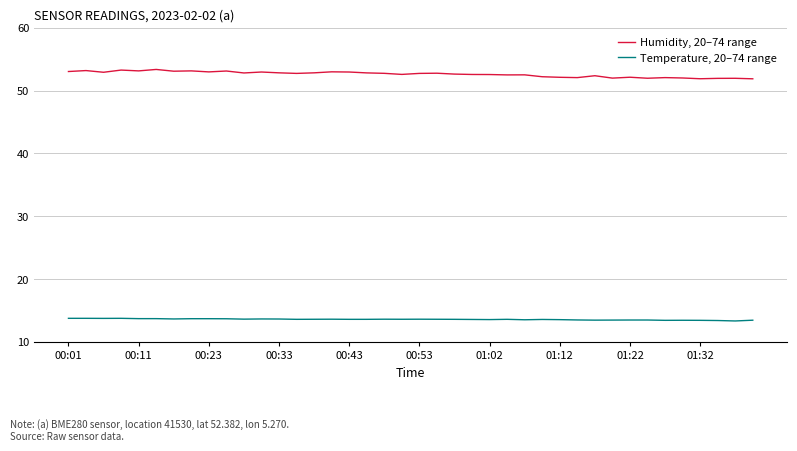

At how many categories does at least one series exceed 45?

40